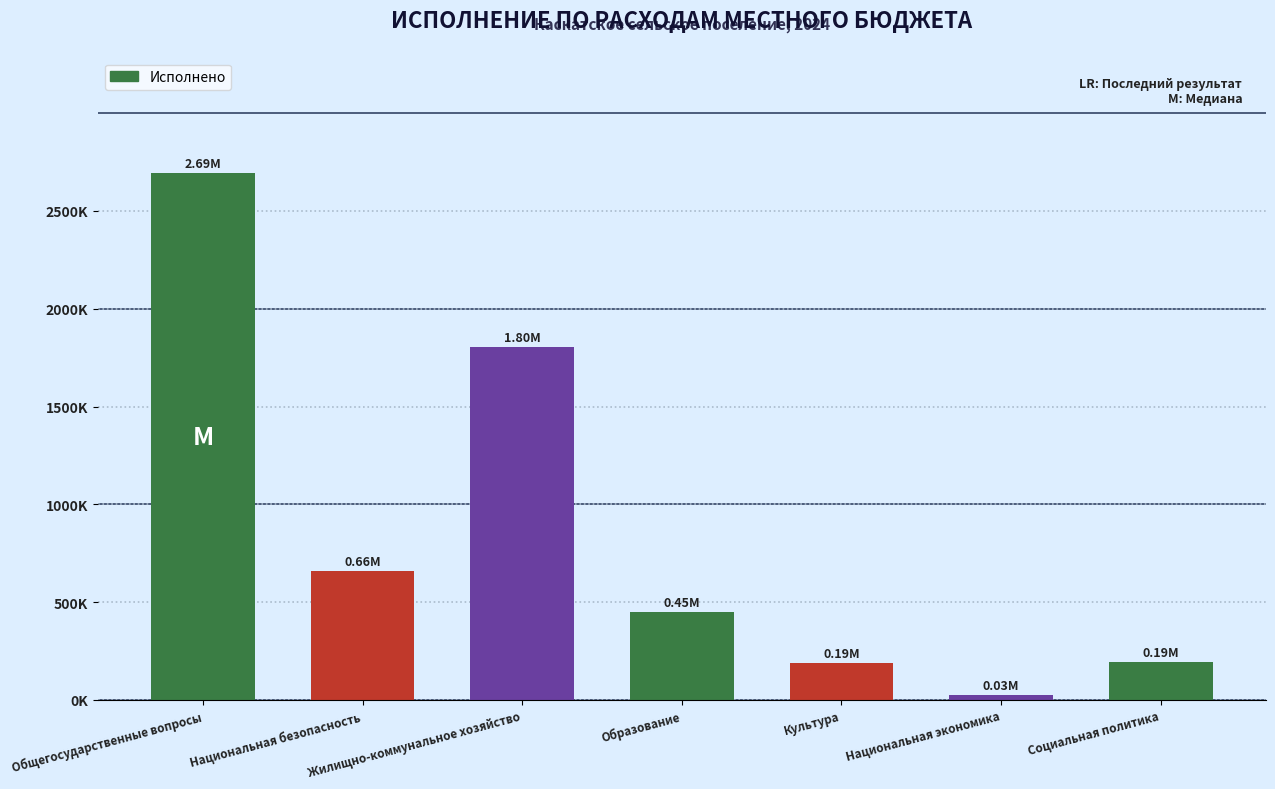

What is the label of the 2nd bar from the right?

Национальная экономика